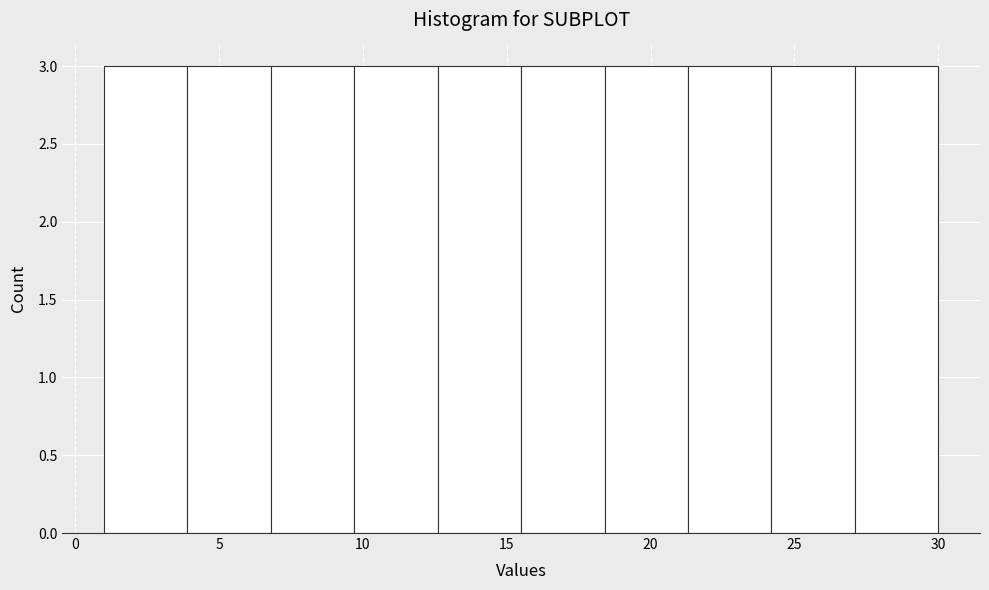

Reading left to right, list every bar in this chart as the range it spans on the x-axis followed by its height. Neither the bar edges nor the heights are printed on the chart, so give them approximately, as read against the axes.

1.0 to 3.9: 3
3.9 to 6.8: 3
6.8 to 9.7: 3
9.7 to 12.6: 3
12.6 to 15.5: 3
15.5 to 18.4: 3
18.4 to 21.3: 3
21.3 to 24.2: 3
24.2 to 27.1: 3
27.1 to 30.0: 3